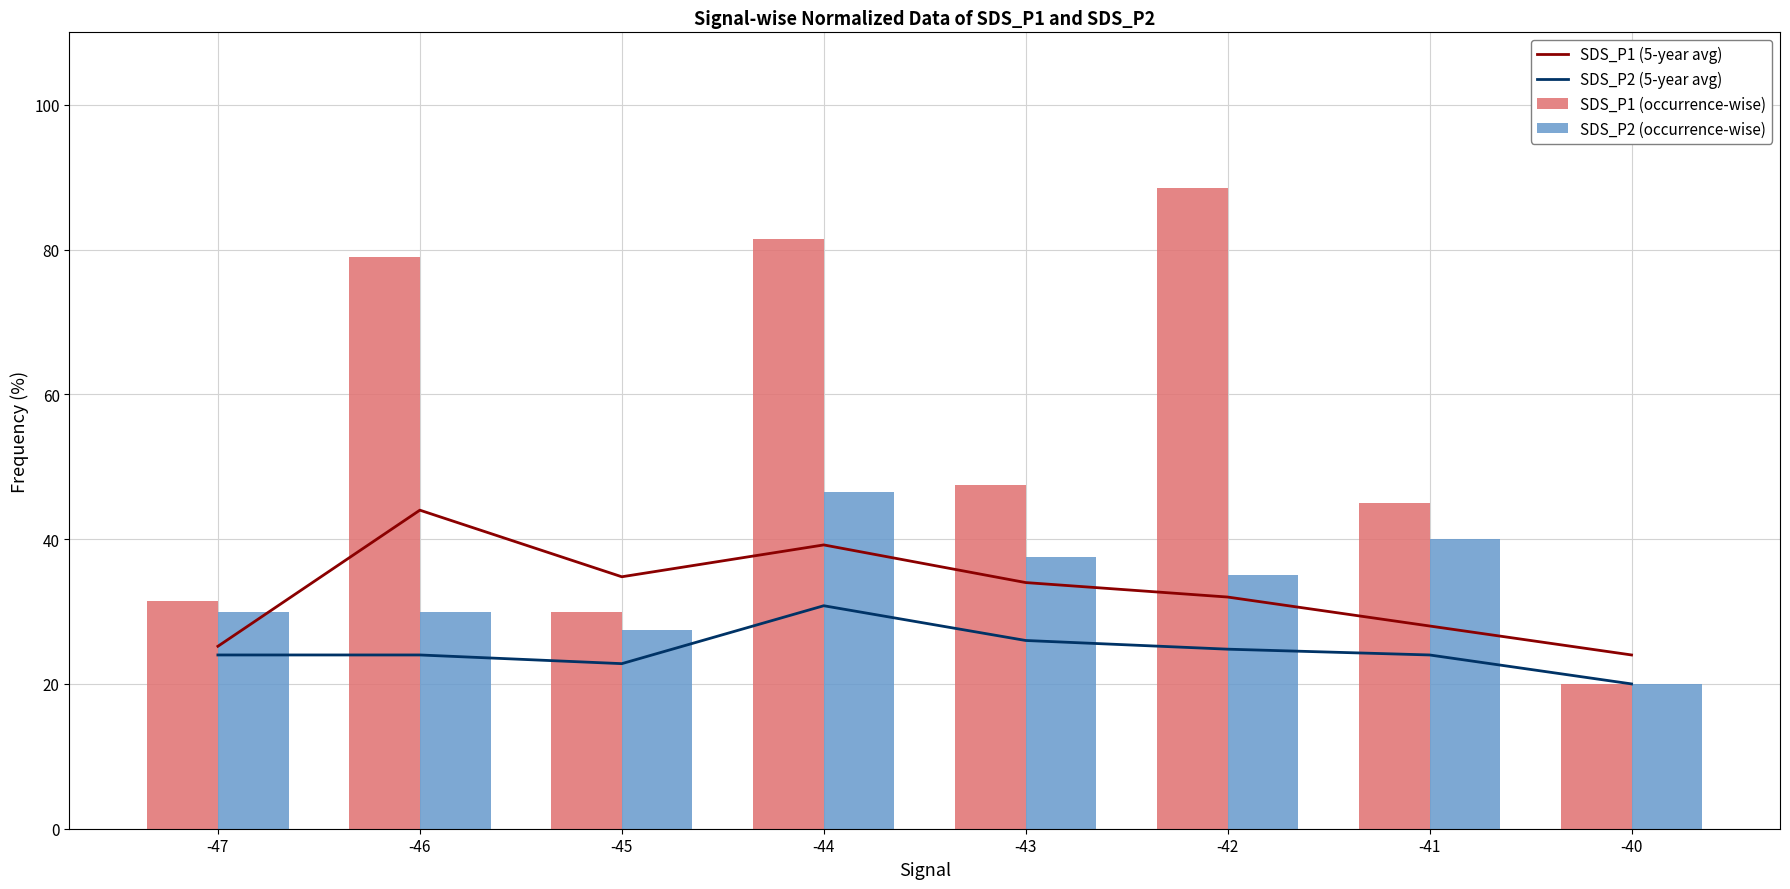

What is the spread (max minus min) of values at -44?

50.7